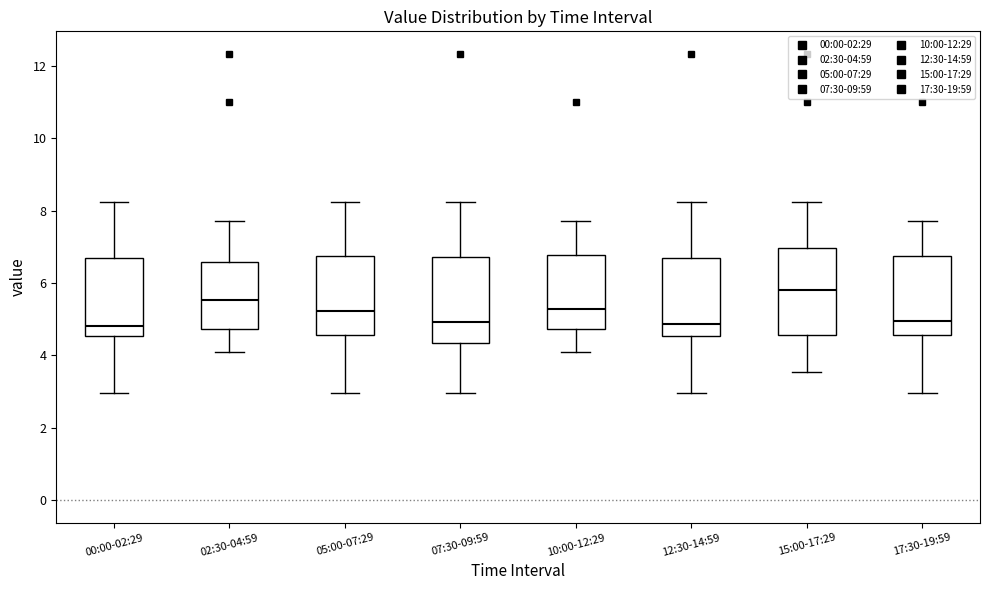

Reading left to right, transcribe this box plot: for each box, give where its median line is, the range the box spans, and where its two whiskers end, as read against the y-axis. The values are not printed on the chart, so give them approximately, as read against the axis.

00:00-02:29: median 4.8, box 4.6 to 6.8, whiskers 3.0 to 8.2
02:30-04:59: median 5.6, box 4.8 to 6.6, whiskers 4.2 to 7.8
05:00-07:29: median 5.2, box 4.6 to 6.8, whiskers 3.0 to 8.2
07:30-09:59: median 5.0, box 4.4 to 6.8, whiskers 3.0 to 8.2
10:00-12:29: median 5.2, box 4.8 to 6.8, whiskers 4.2 to 7.8
12:30-14:59: median 4.8, box 4.6 to 6.8, whiskers 3.0 to 8.2
15:00-17:29: median 5.8, box 4.6 to 7.0, whiskers 3.6 to 8.2
17:30-19:59: median 5.0, box 4.6 to 6.8, whiskers 3.0 to 7.8